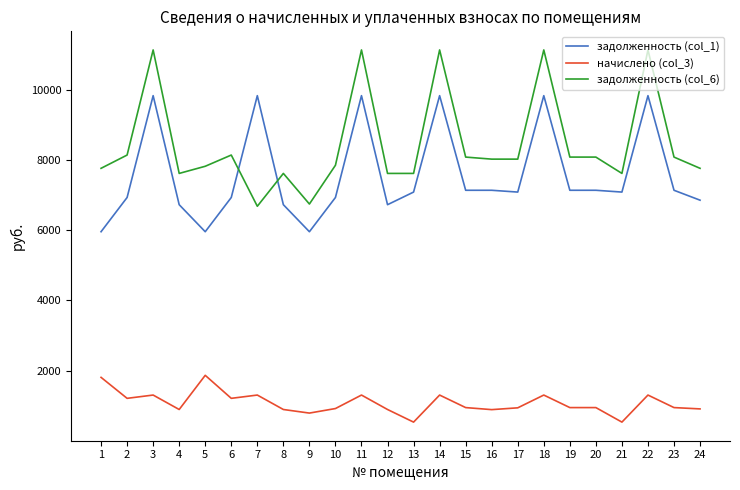

The value of задолженность (col_6) at 6 is 8143.0. True or false?

True